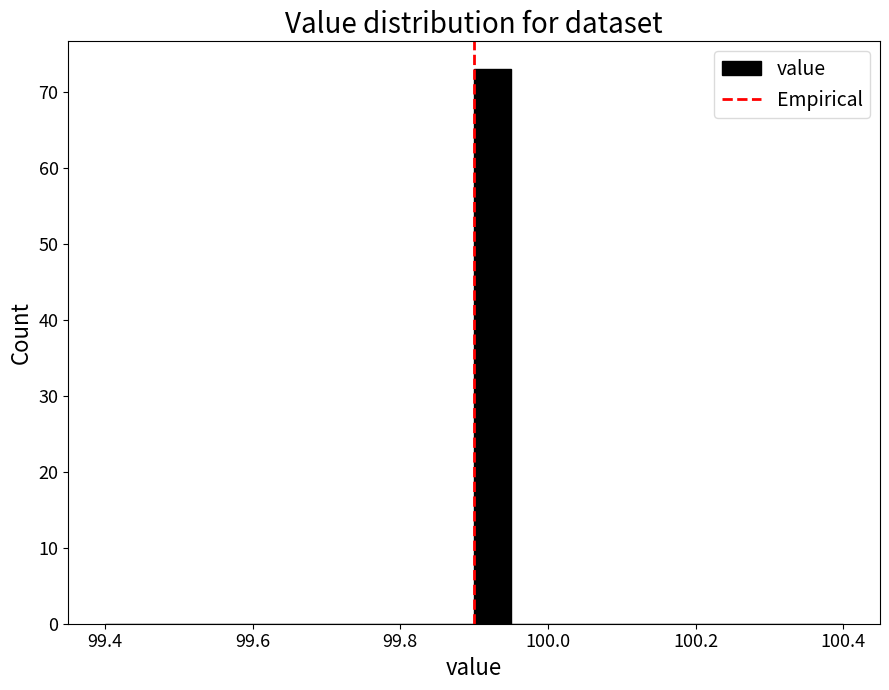

Around what value on the x-axis is the tallest bar? Give the approximate position of its centre, as read against the axis.

99.92